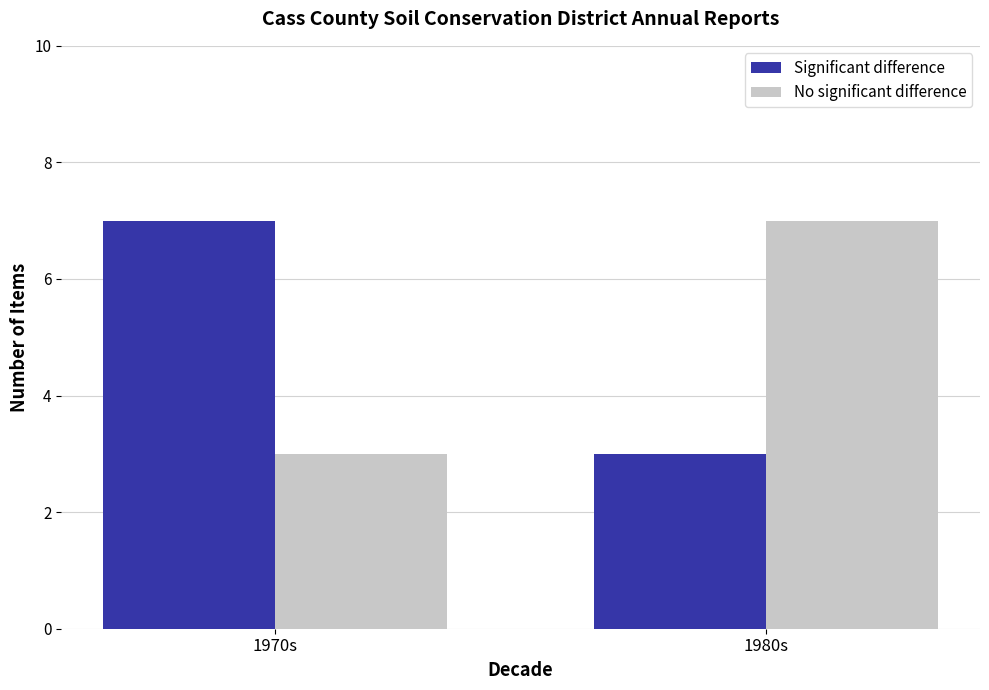

Is the value of Significant difference at 1980s greater than the value of No significant difference at 1980s?

No